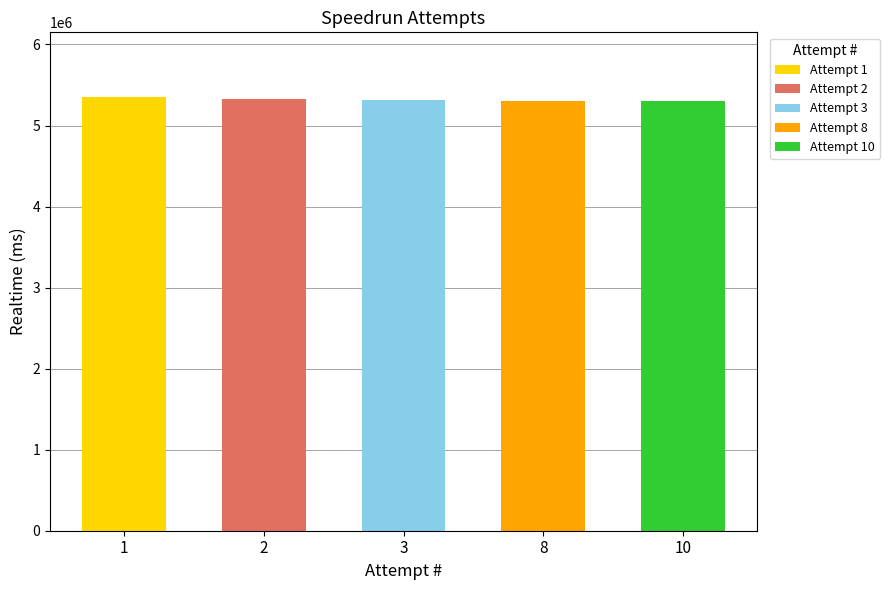

What is the sum of the values at 10 and 3?

10612740